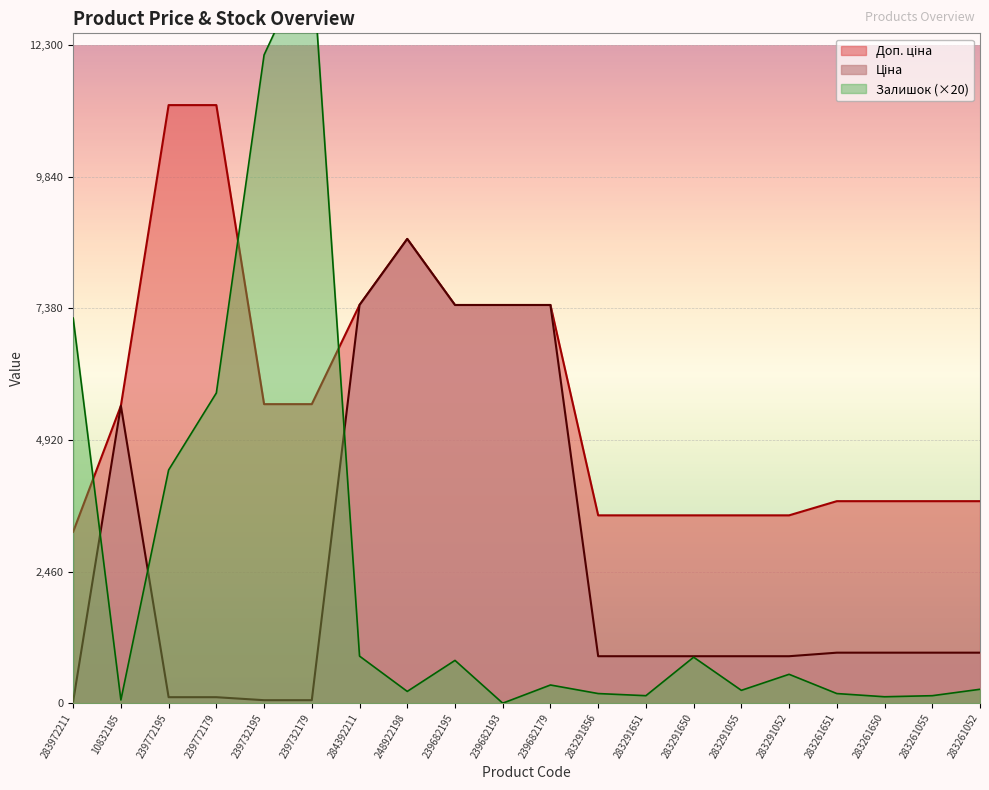

How many intersections are there between Доп. ціна and Залишок?

3